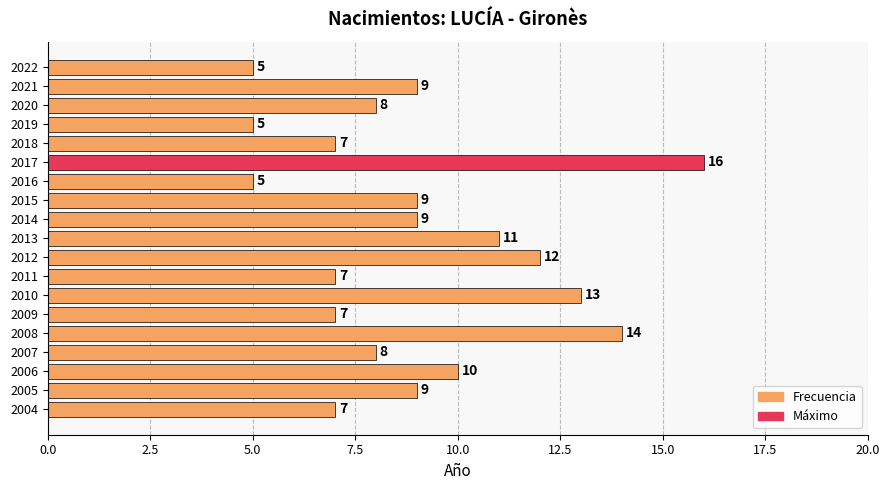

What is the average value?

9